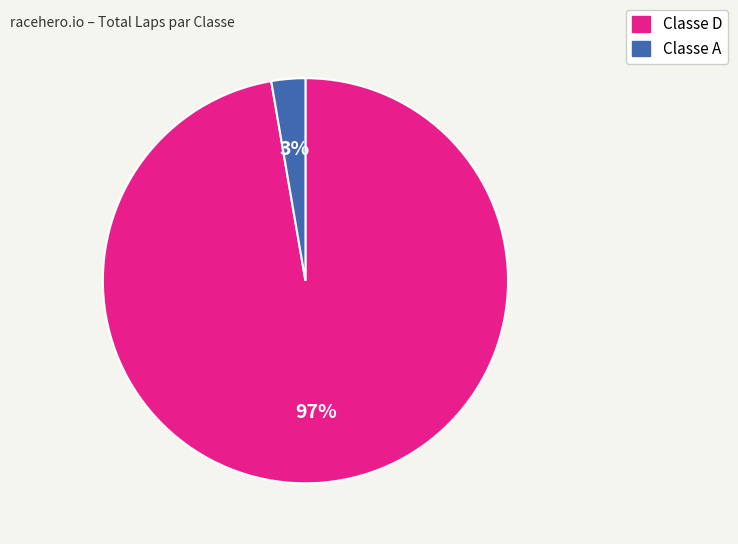

Do Classe D and Classe A together represent more than half of the pie?

Yes